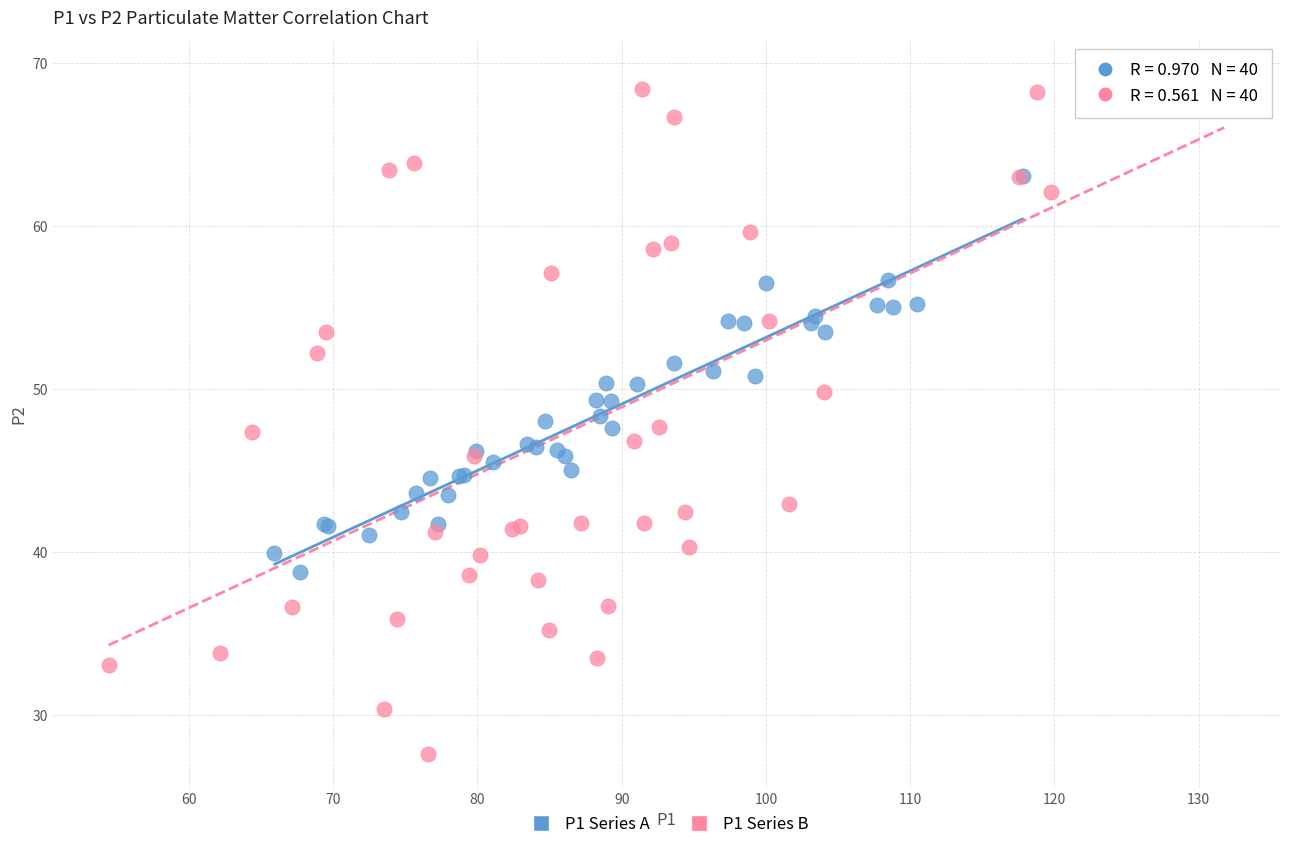

Which series has the widest spread of Y values?

P1 Series B